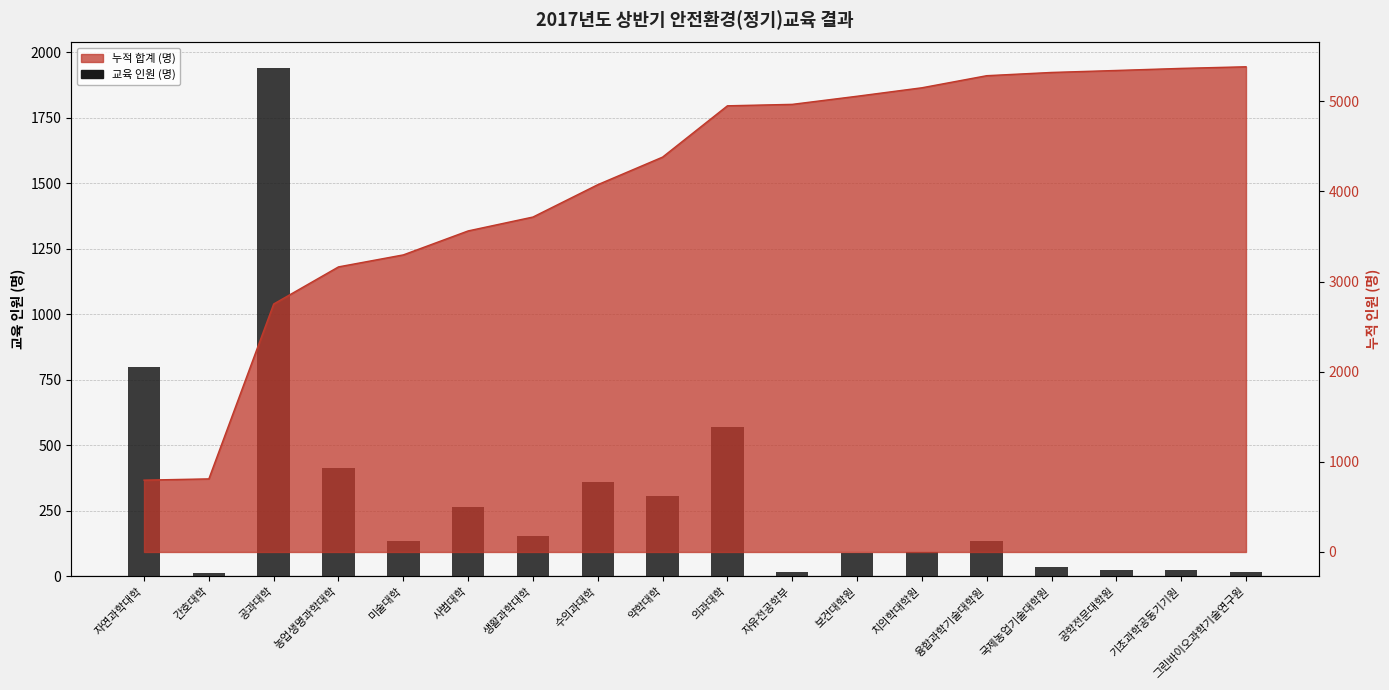

What is the greatest value displayed?

1940